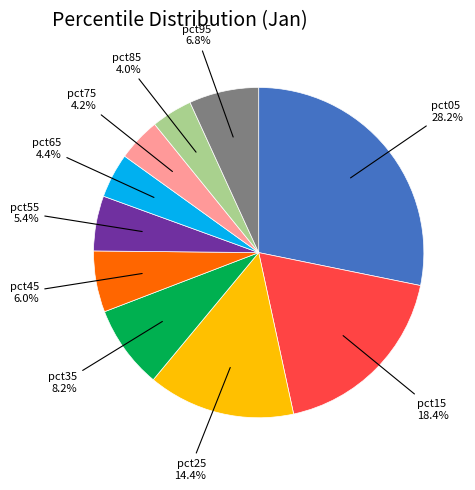

To the nearest percent, what is the difference between the largest and smallest slice percentages?

24%